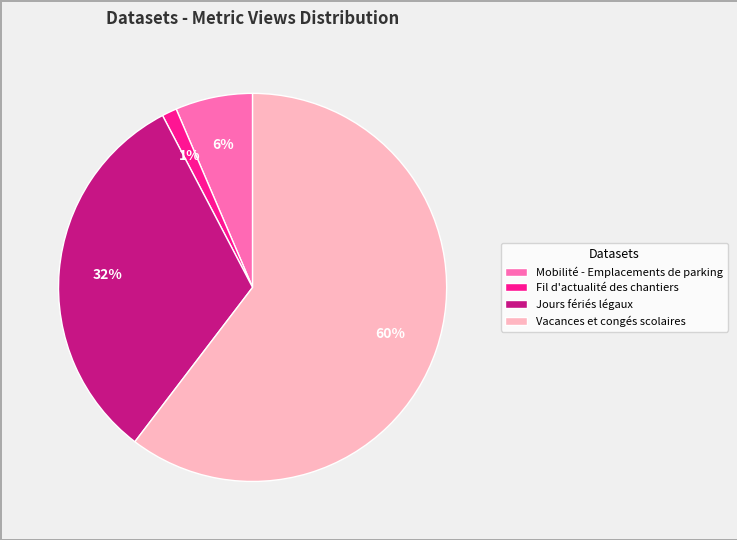

To the nearest percent, what portion does Mobilité - Emplacements de parking represent?

6%